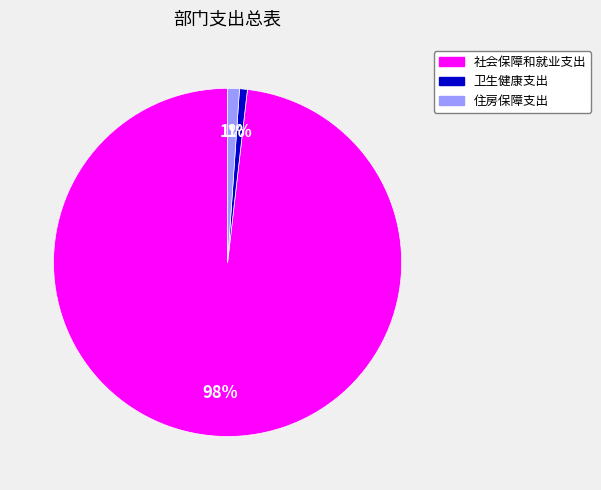

Which slice represents more than half of the pie?

社会保障和就业支出